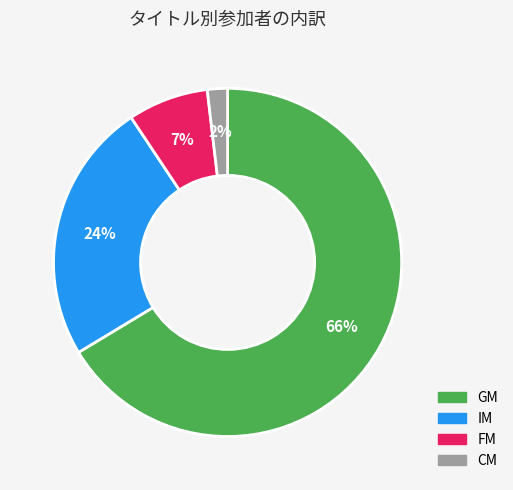

How many segments does this pie chart have?

4